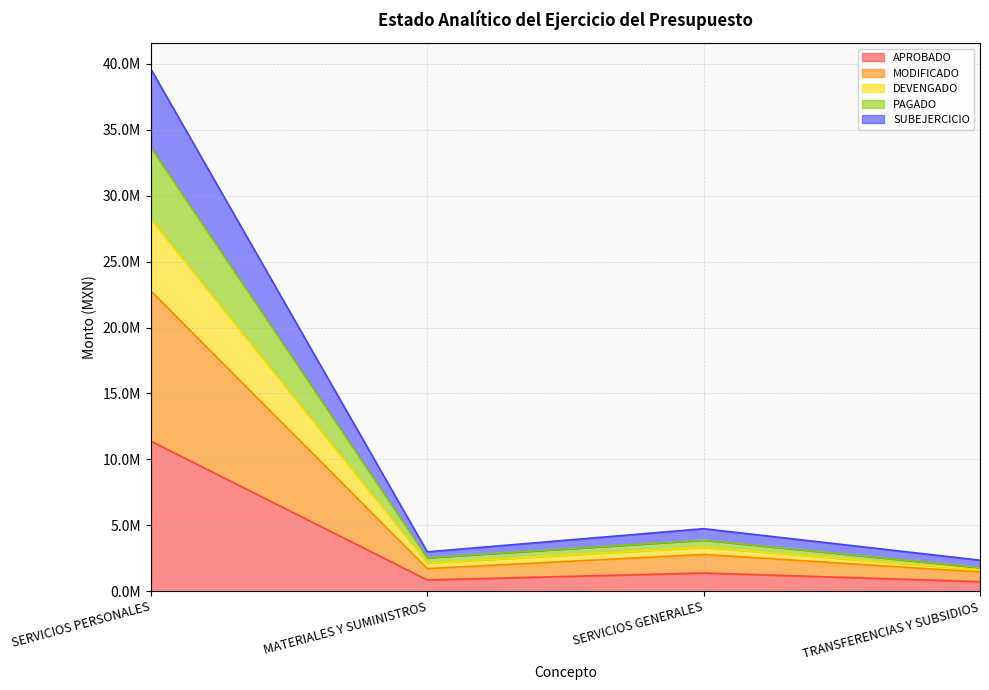

Does the chart have visible grid lines?

Yes